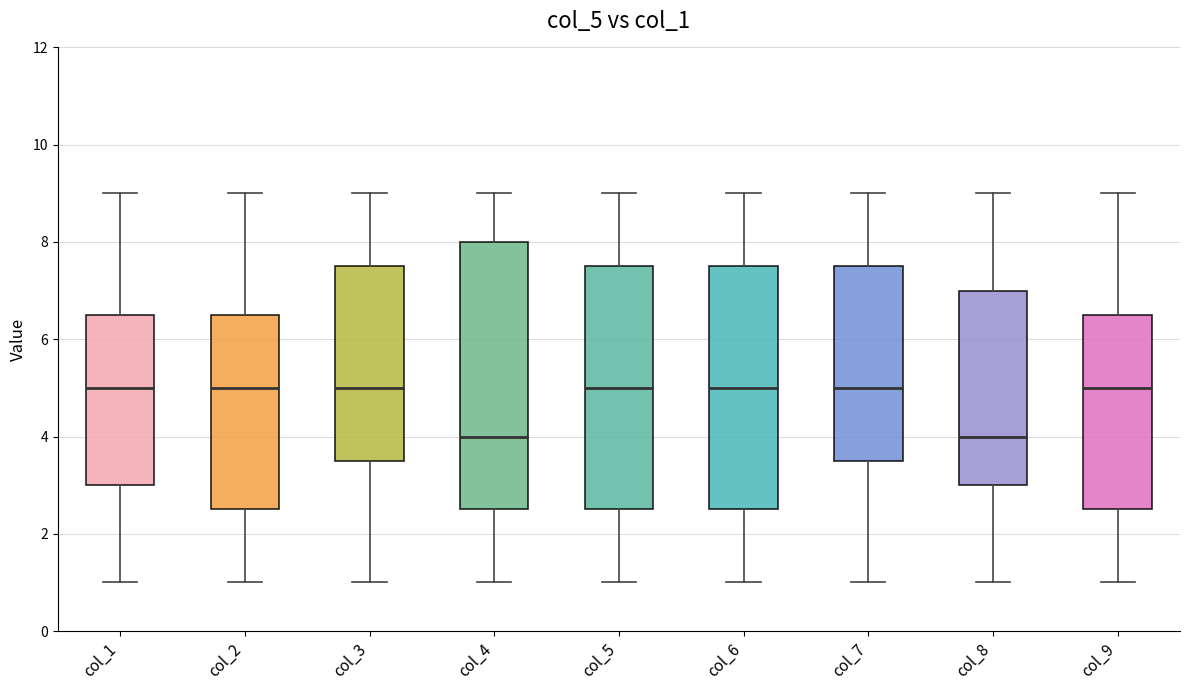

Where does the upper whisker of the box for col_1 end on the y-axis? The values are not printed on the chart, so give them approximately, as read against the axis.

9.0